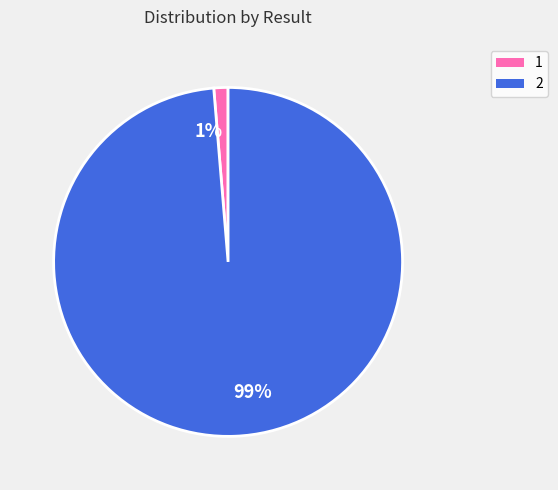

Is it true that 1% is 11% of the pie?

False